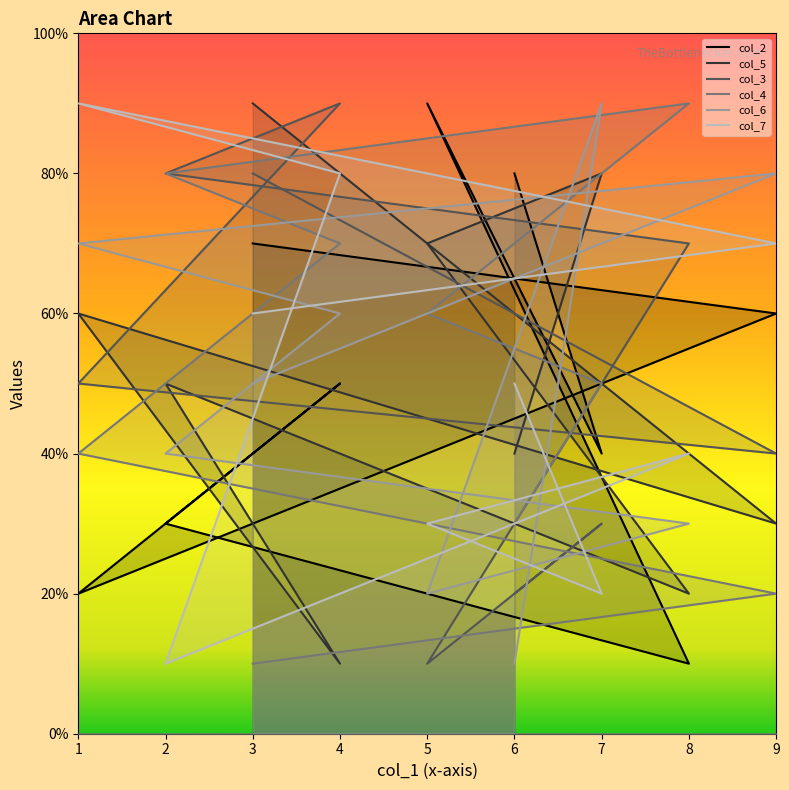

What are all the series names shown in the legend?

col_2, col_5, col_3, col_4, col_6, col_7